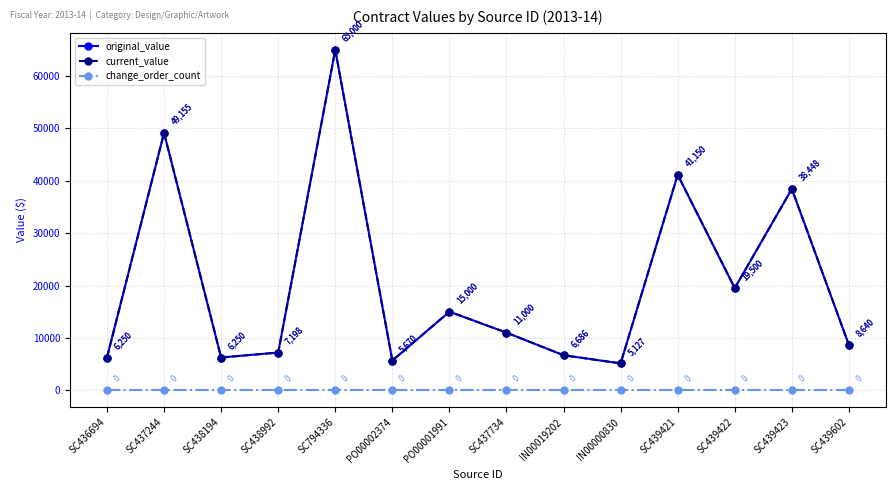

In current_value, how many points are lower than both neighbors (excluding endpoints)?

4